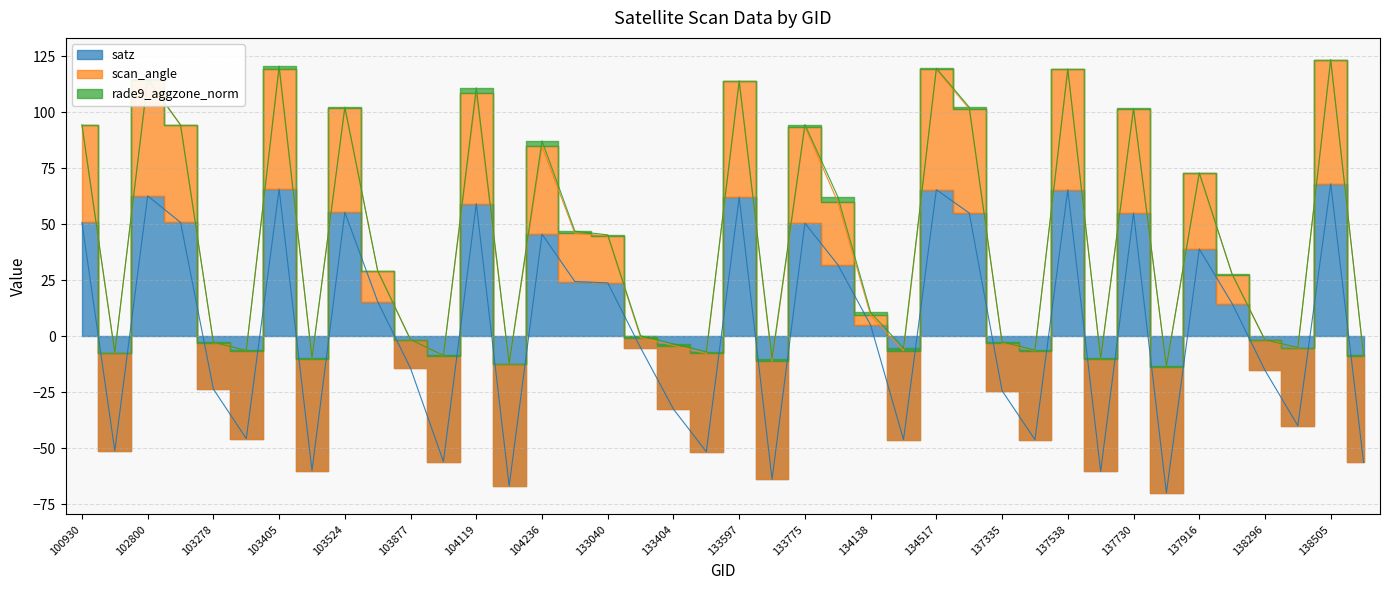

Where is the first local maximum for rade9_aggzone_norm?

102792